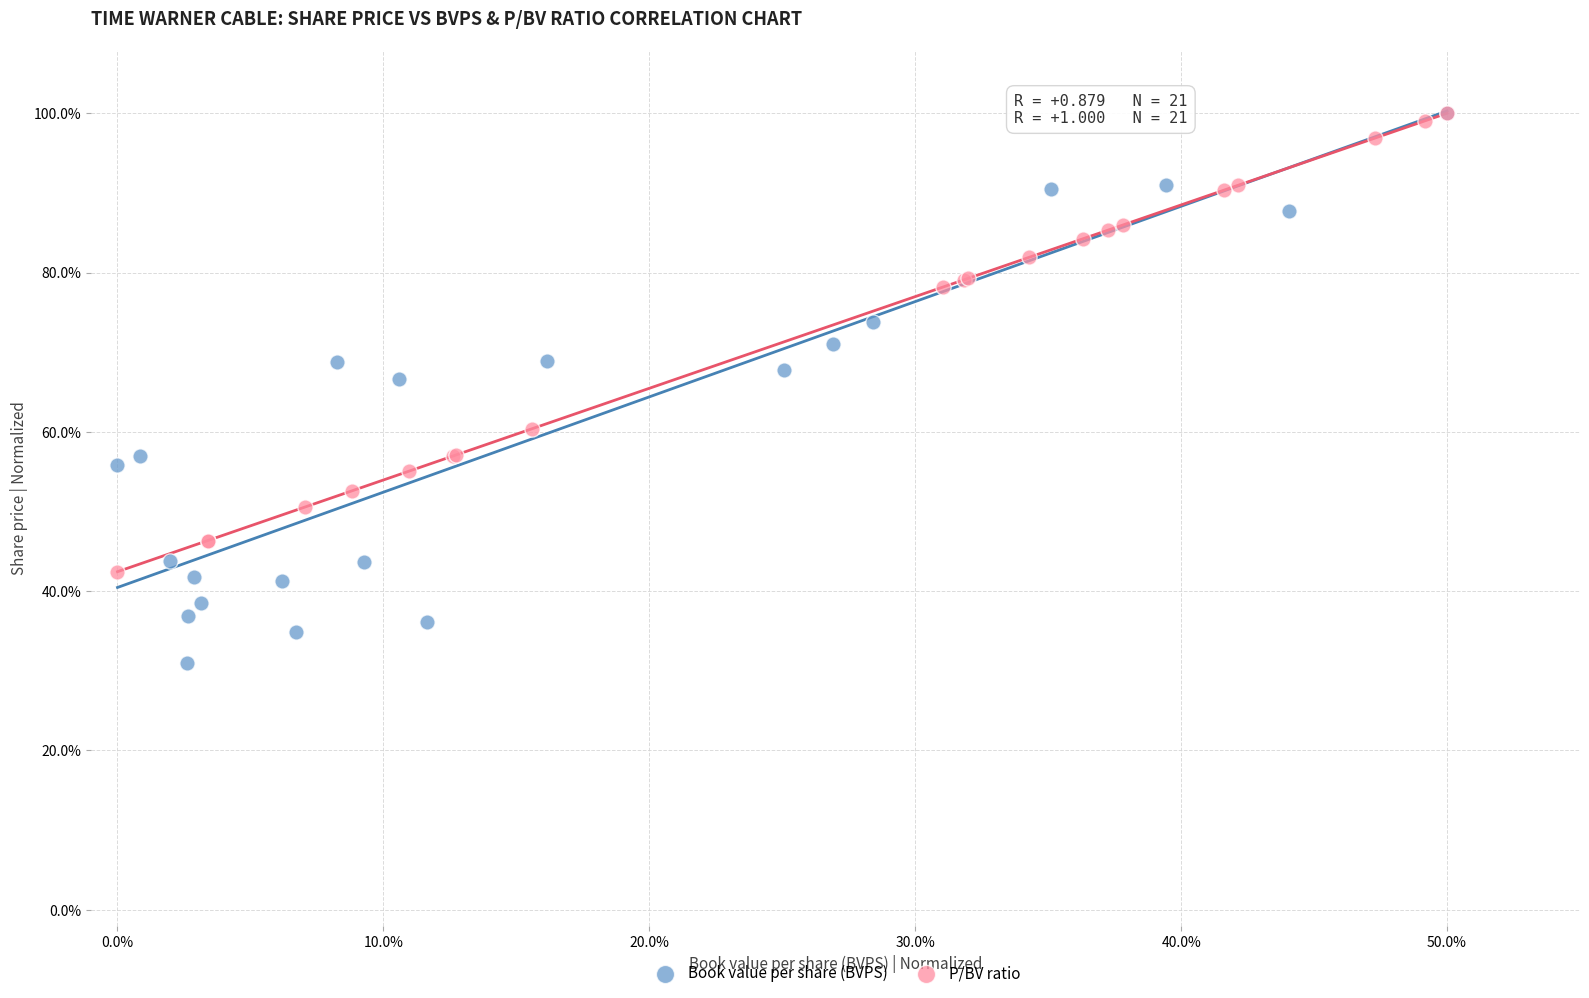

Which series contains the lowest Y value?

Book value per share (BVPS)